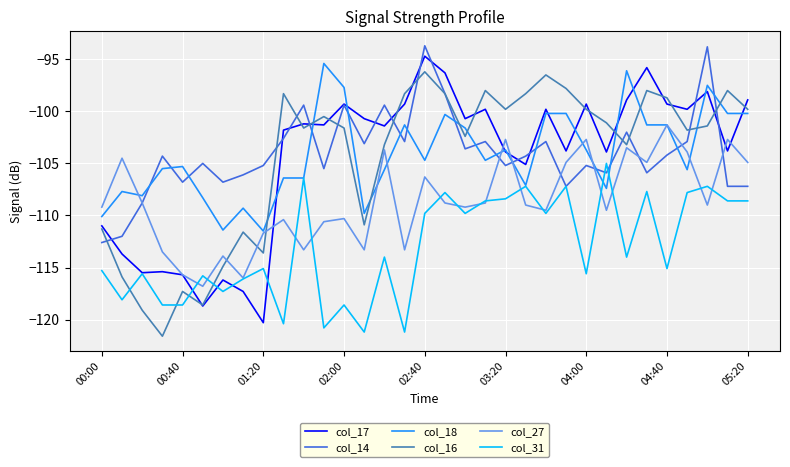

What are all the series names shown in the legend?

col_17, col_14, col_18, col_16, col_27, col_31